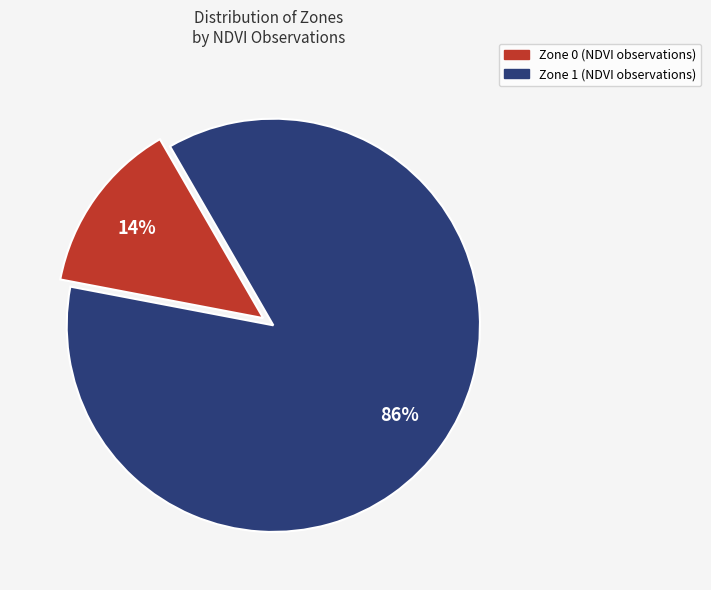

What is the largest slice in the pie chart?

Zone 1